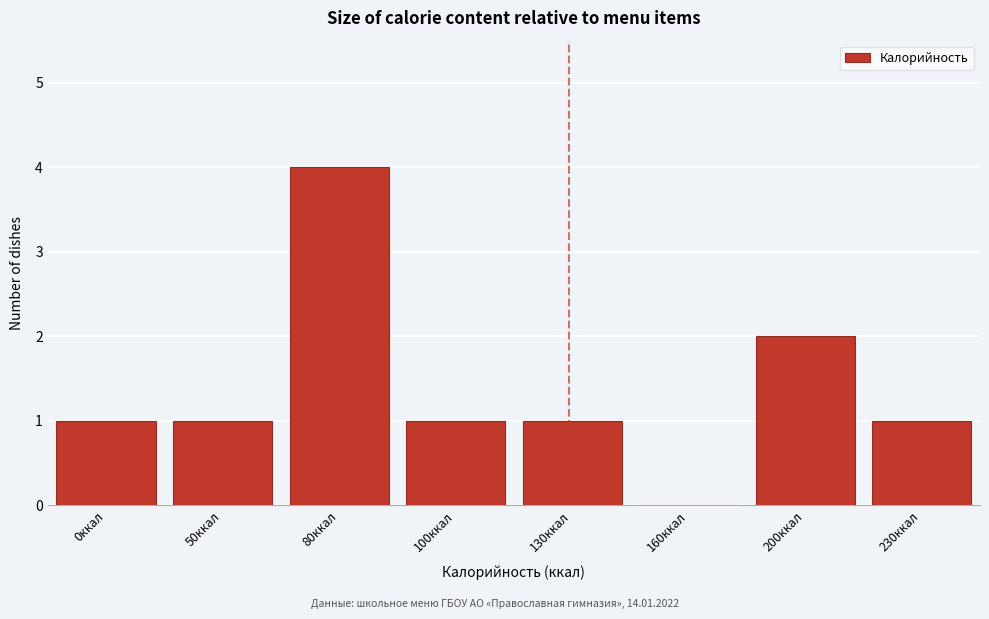

Reading left to right, extract all data points from this chart.

0ккал=1	50ккал=1	80ккал=4	100ккал=1	130ккал=1	160ккал=0	200ккал=2	230ккал=1